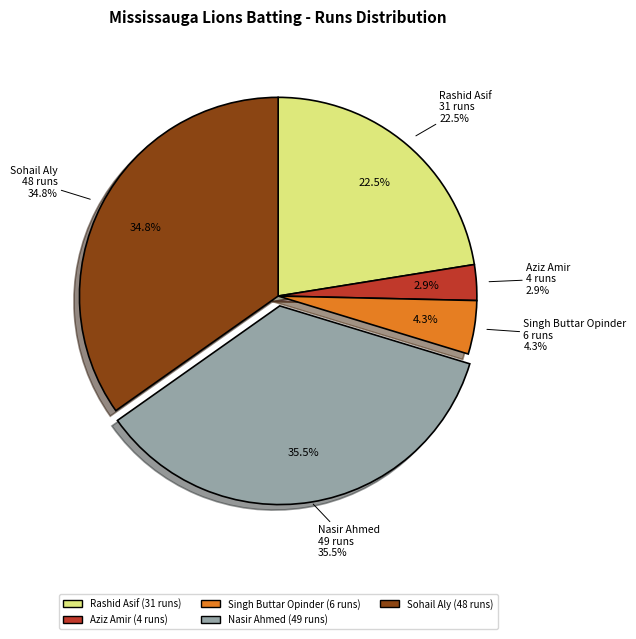

What percentage is the Aziz Amir slice, to the nearest percent?

3%